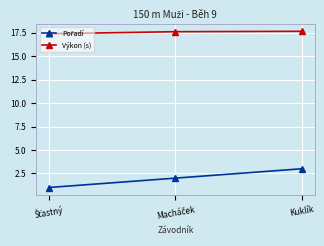

Which series has the largest total across all categories?

Výkon (s)